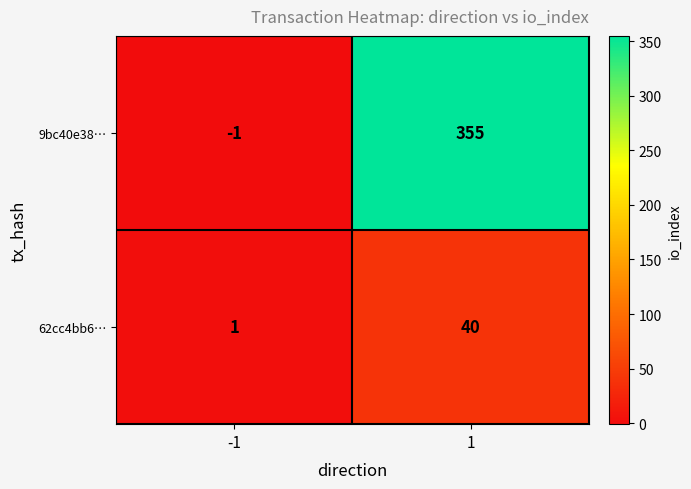

What is the average value of the 9bc40e38… series?

177